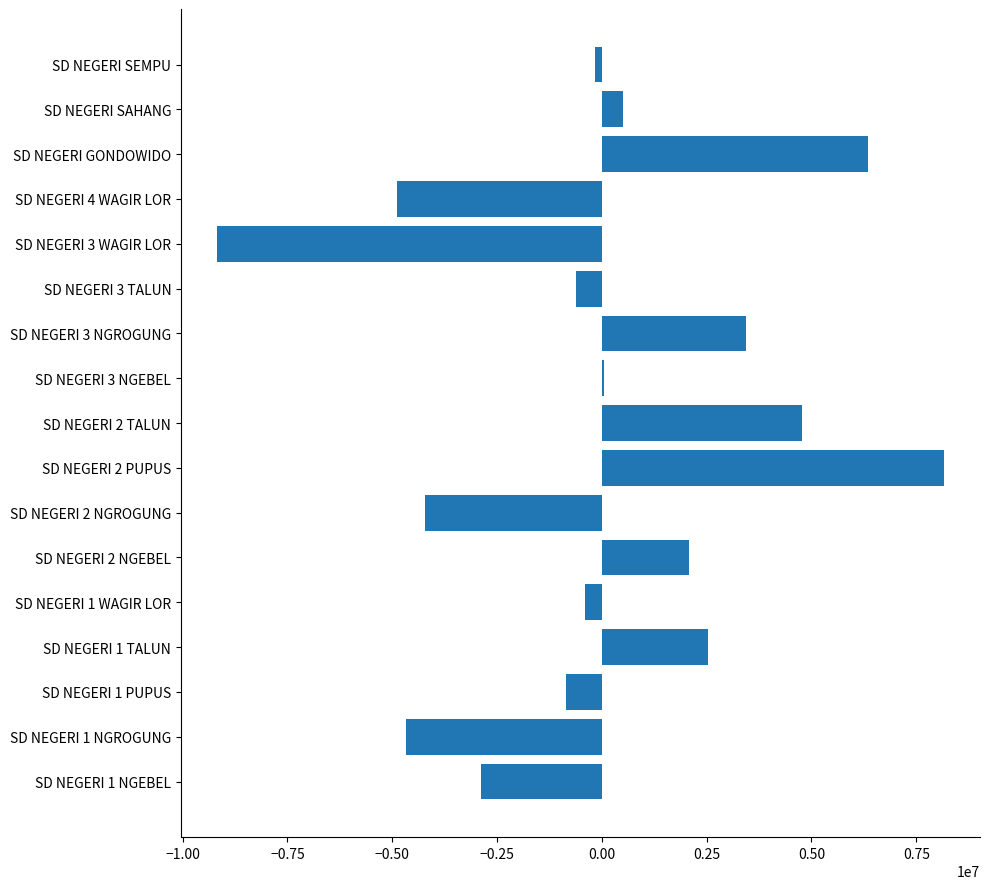

What is the greatest value displayed?

8152941.2